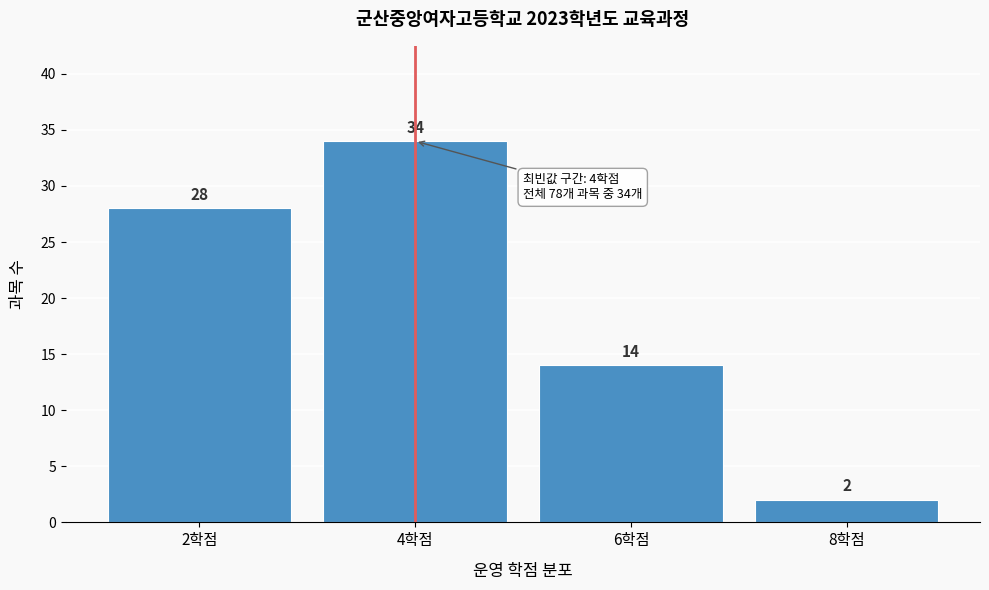

Reading left to right, transcribe all the data shown in this chart.

2학점=28	4학점=34	6학점=14	8학점=2